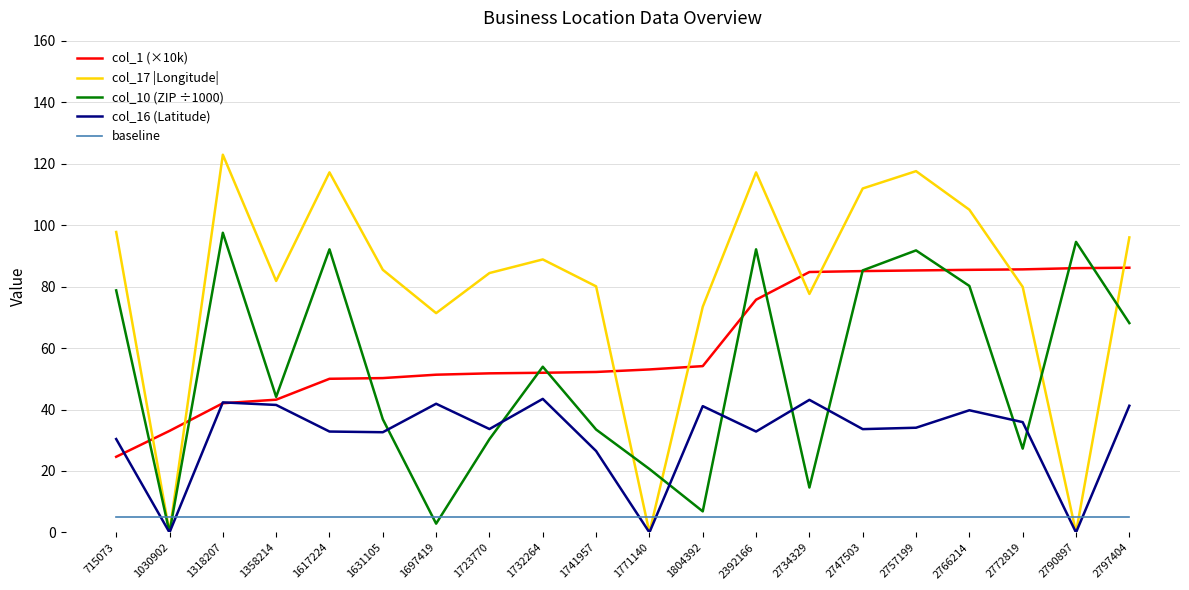

Which series has the largest range (max minus min)?

col_17 |Longitude|